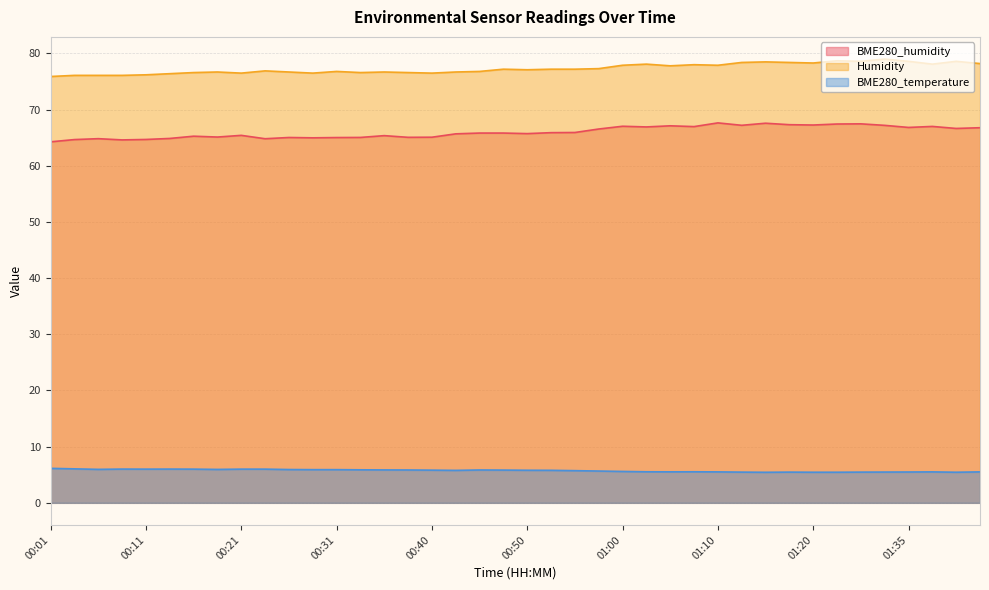

Which label corresponds to the largest value in the chart?

01:33